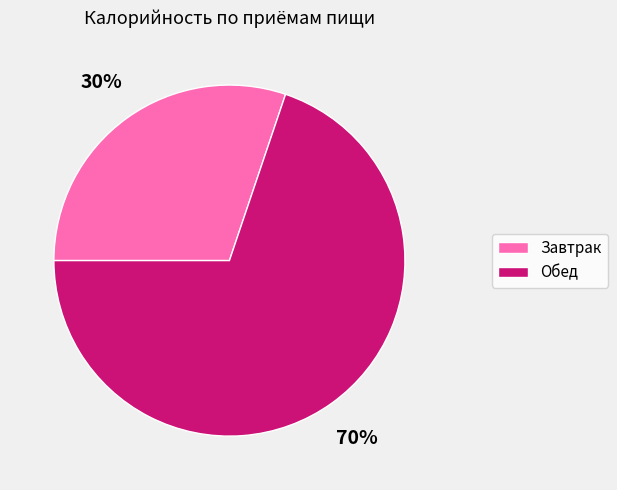

What is the majority slice?

Обед